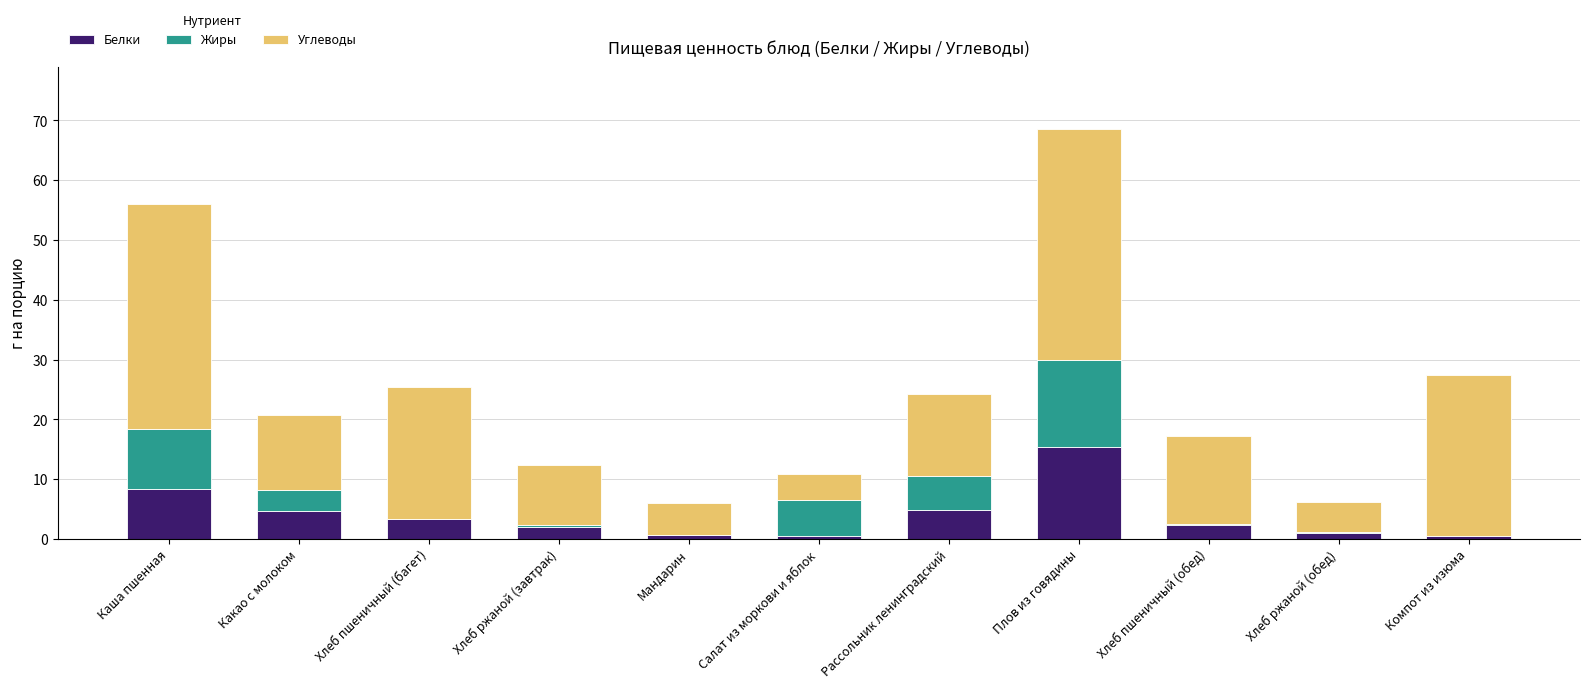

Are the bars grouped side by side (vs. stacked)?

No